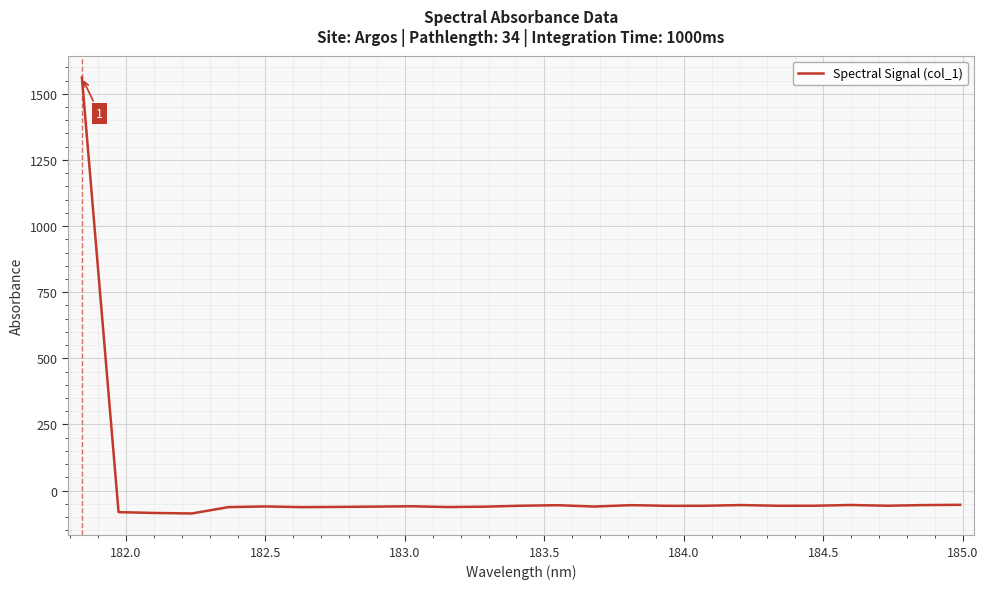

What is the average value?

3.3